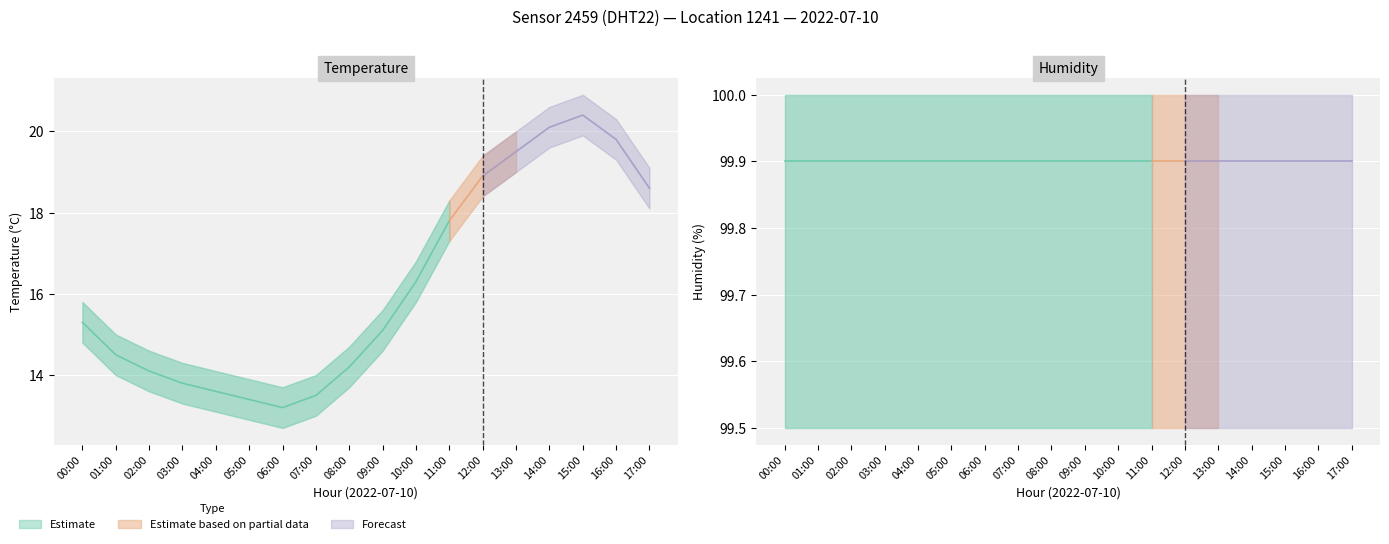

What is the minimum value for temperature?

13.2